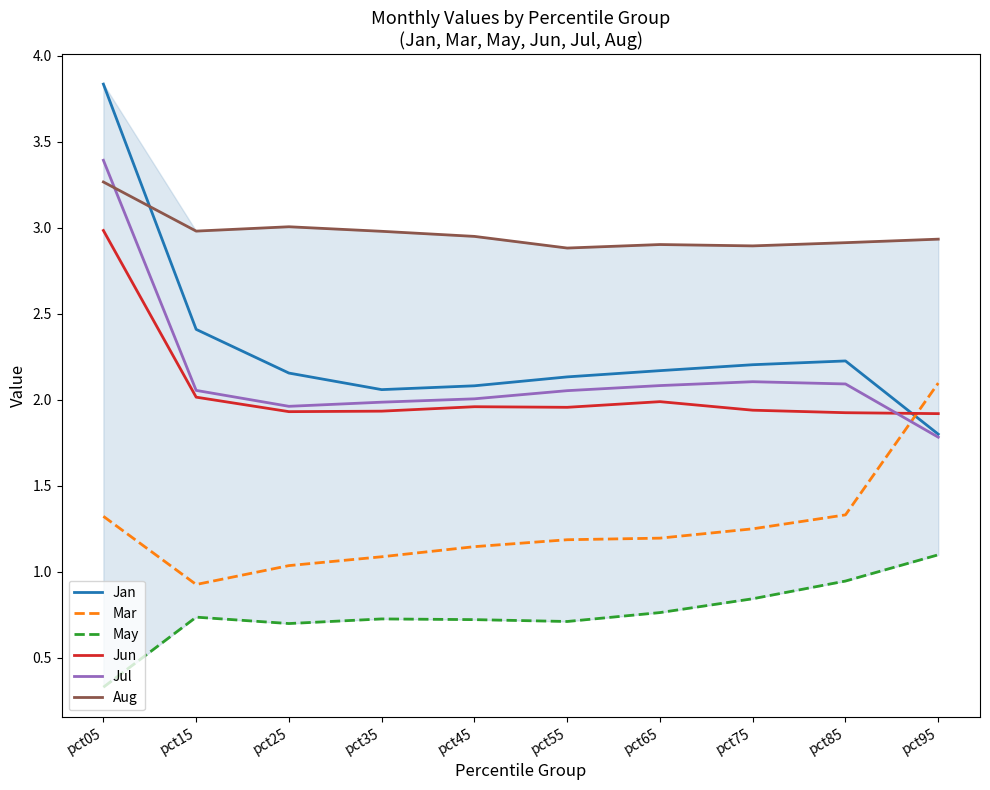

List the labels in order of Jul value, smallest first.

pct95, pct25, pct35, pct45, pct55, pct15, pct65, pct85, pct75, pct05